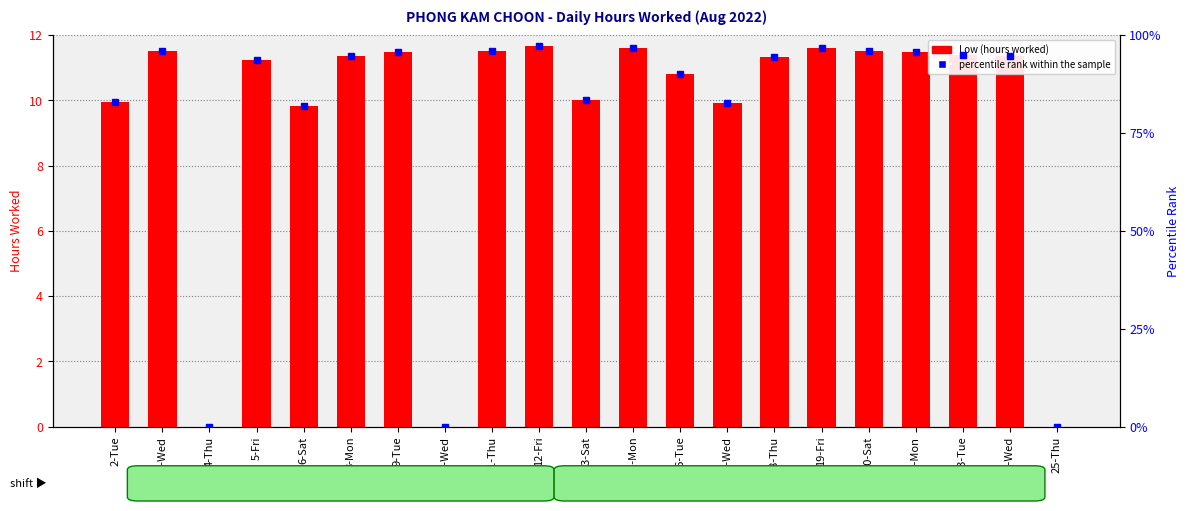

How many values are above zero?

18